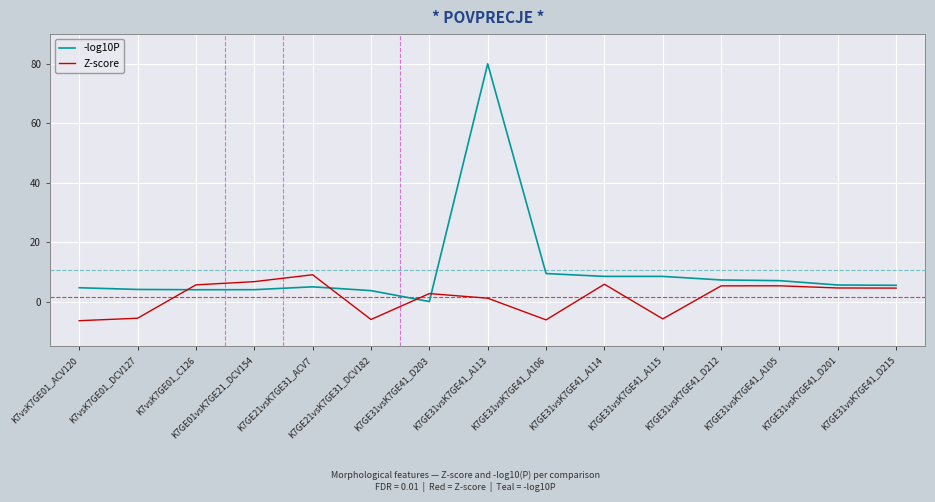

Which category has the lowest value in the -log10P series?

K7GE31vsK7GE41_D203